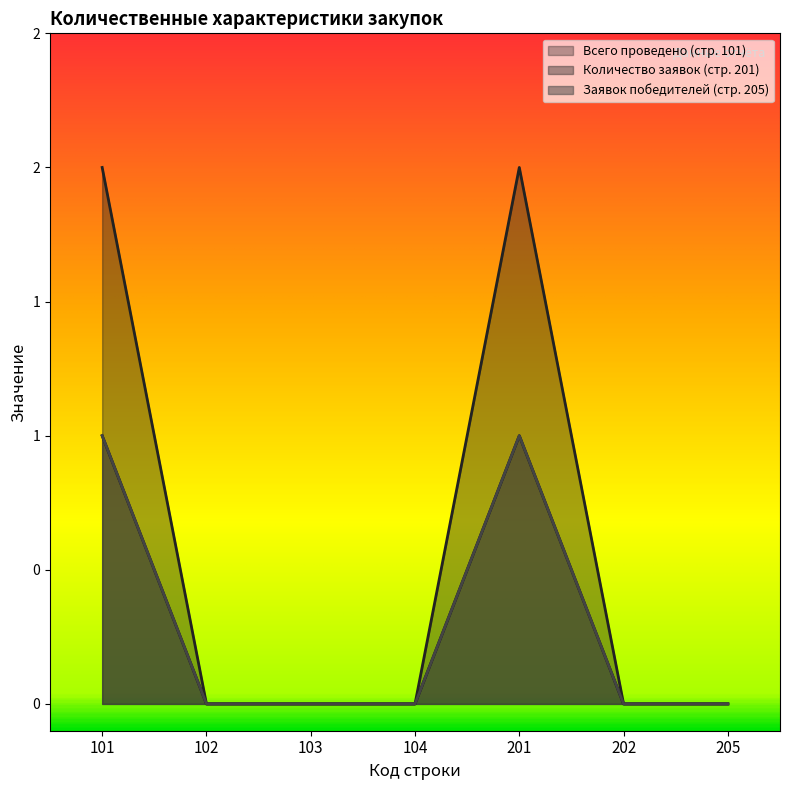

Which series has the largest total across all categories?

Количество заявок (стр. 201)